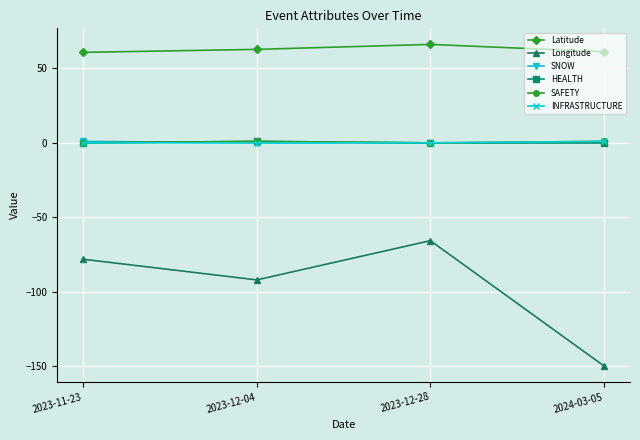

Which series has the largest total across all categories?

Latitude